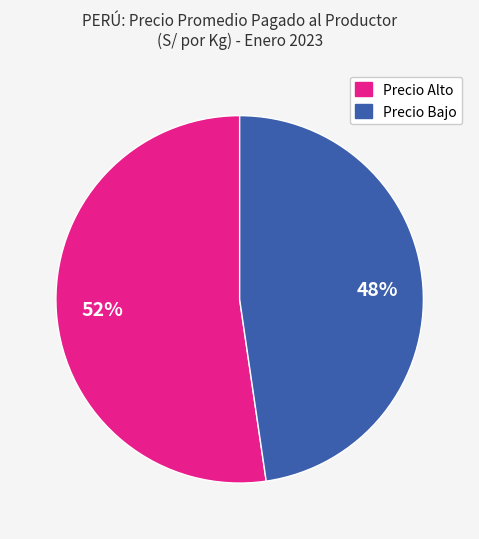

To the nearest percent, what is the average slice percentage?

50%